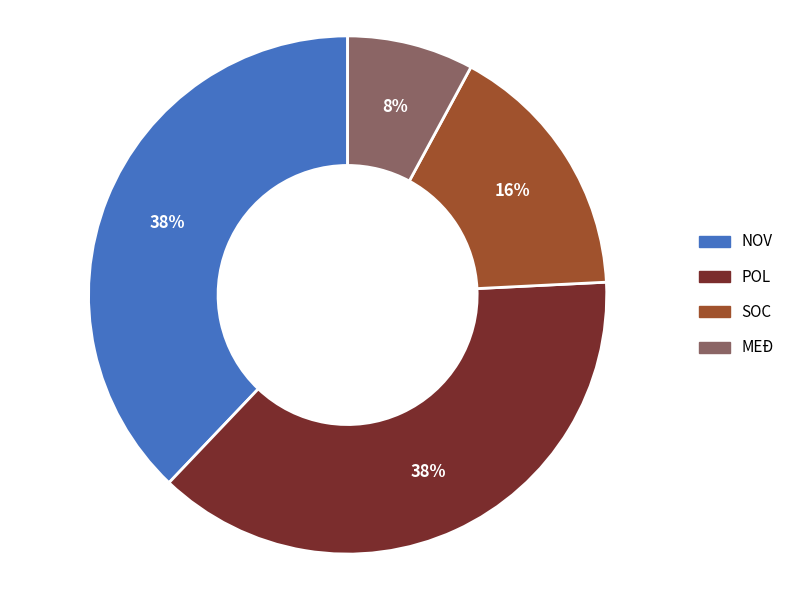

To the nearest percent, what is the average slice percentage?

25%